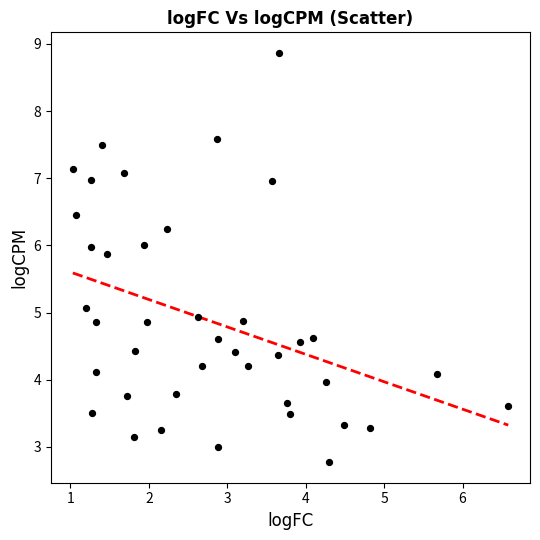

What is the range of Y values (max minus min)?

6.1